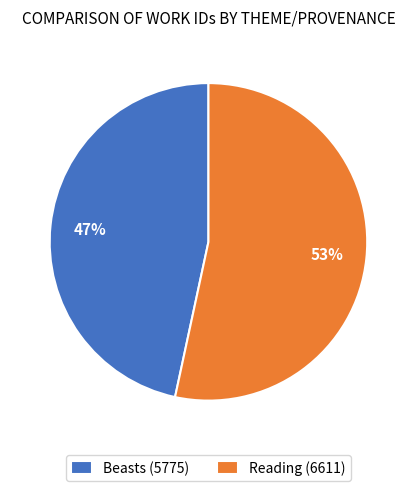

The Reading (6611) slice represents 47% of the pie. True or false?

False